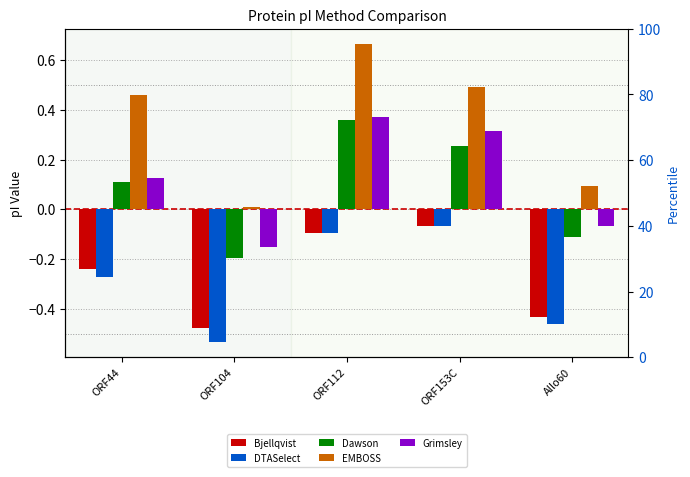

List the labels in order of EMBOSS value, largest first.

ORF112, ORF153C, ORF44, Allo60, ORF104